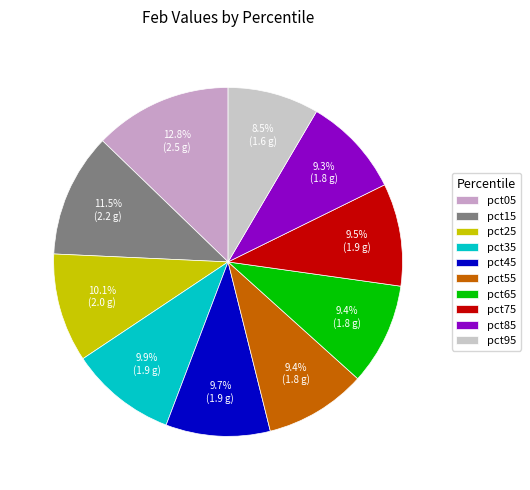

How many segments does this pie chart have?

10